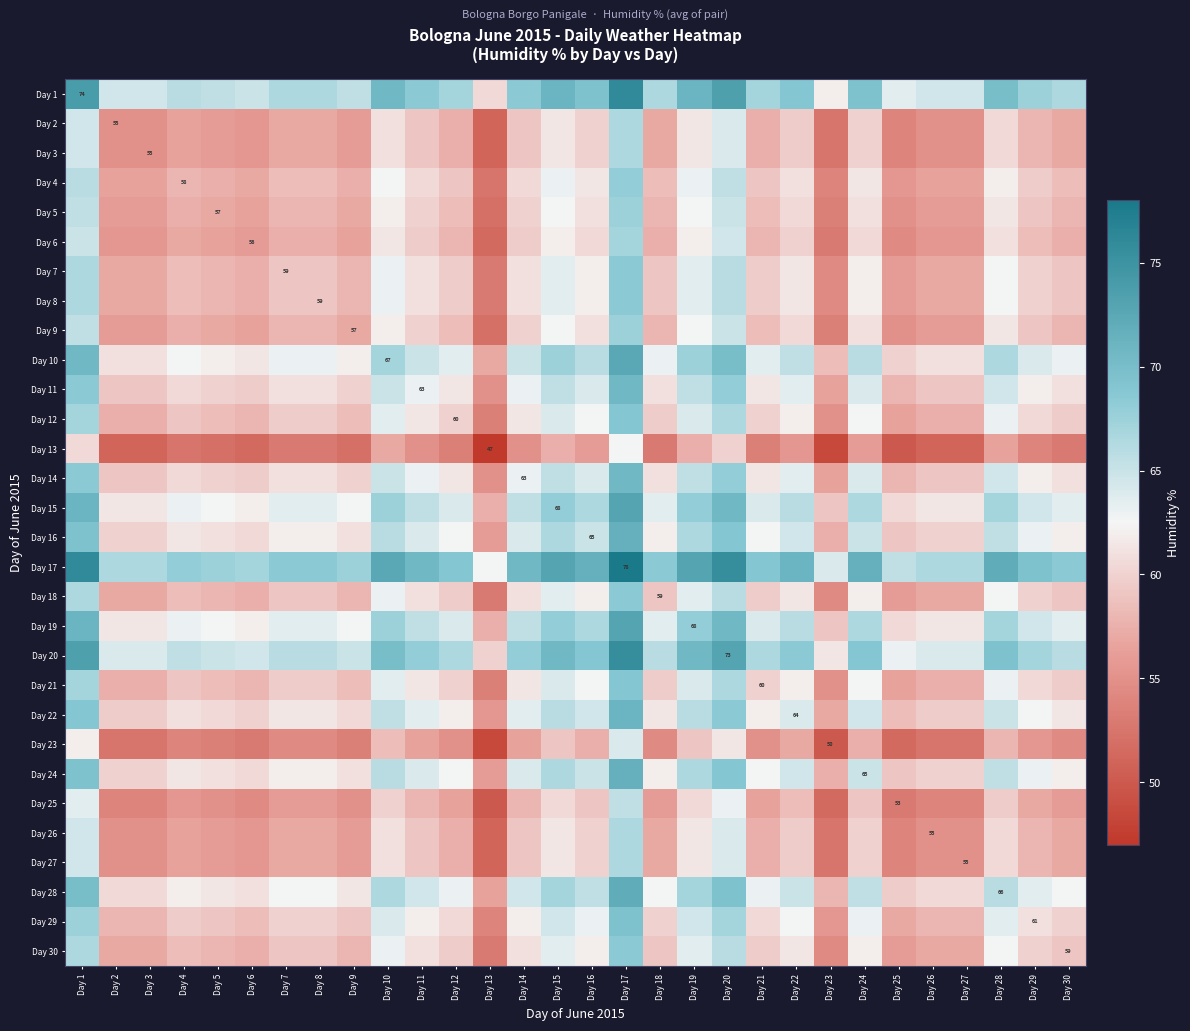

Rank the series by their maximum value, from lowest to highest.

Day 13, Day 23, Day 25, Day 2, Day 3, Day 26, Day 27, Day 6, Day 5, Day 9, Day 4, Day 7, Day 8, Day 18, Day 30, Day 12, Day 21, Day 29, Day 11, Day 14, Day 22, Day 16, Day 24, Day 28, Day 10, Day 15, Day 19, Day 20, Day 1, Day 17